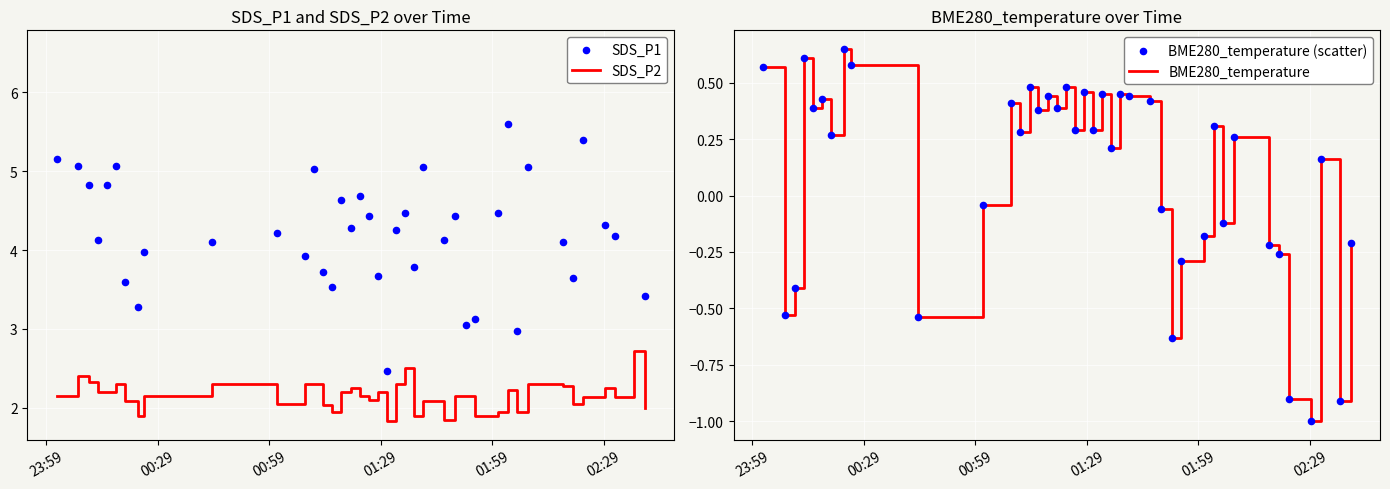

Which series contains the lowest Y value?

BME280_temperature